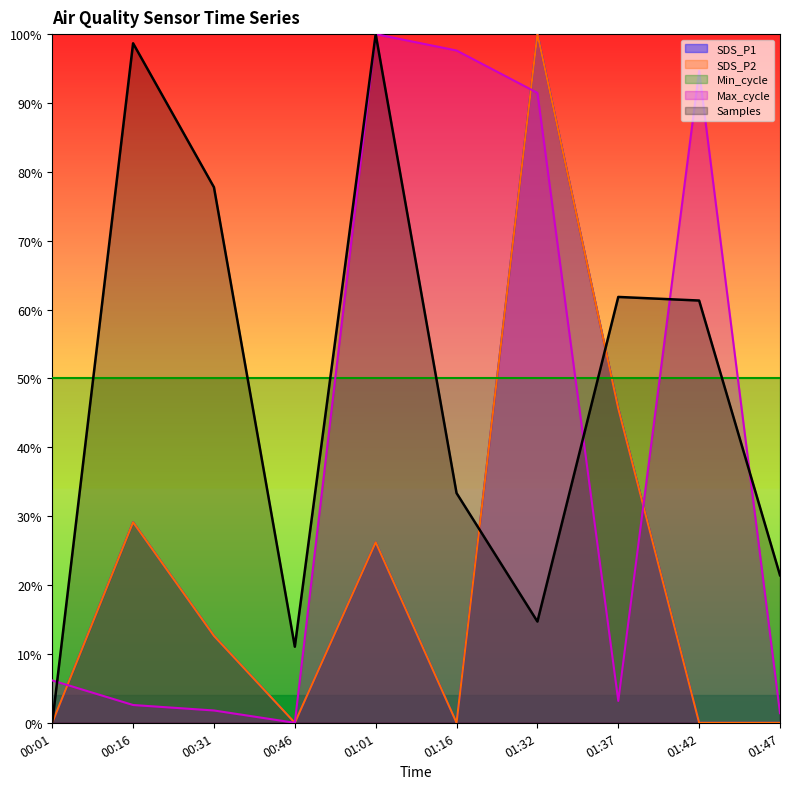

How many intersections are there between SDS_P2 and Max_cycle?

3